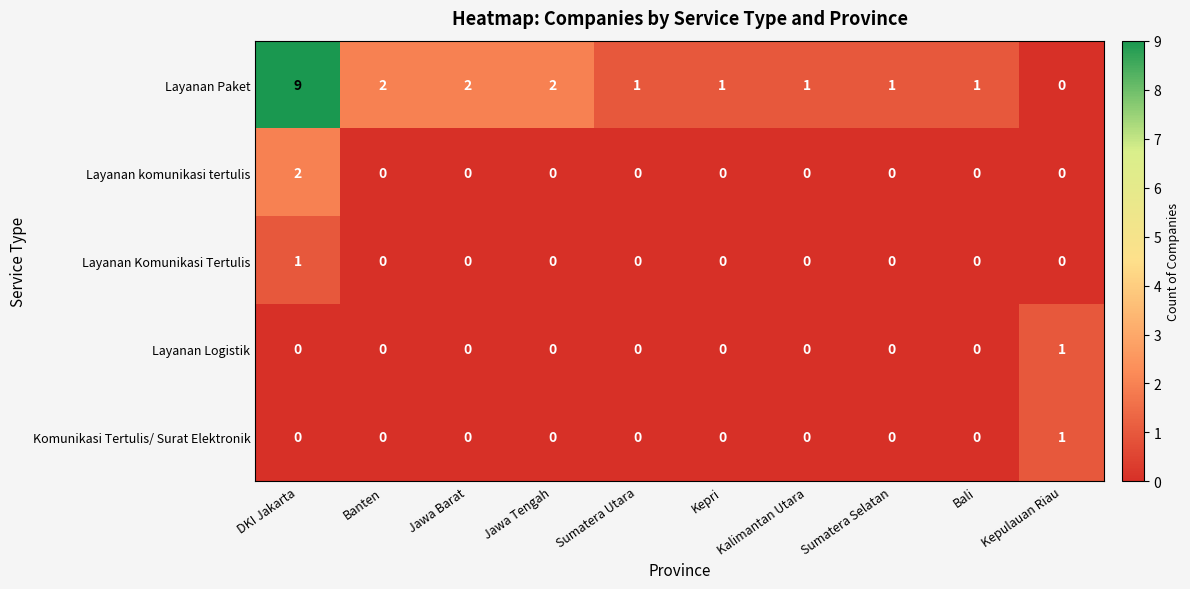

How many Layanan komunikasi tertulis values are between 0 and 1?

9